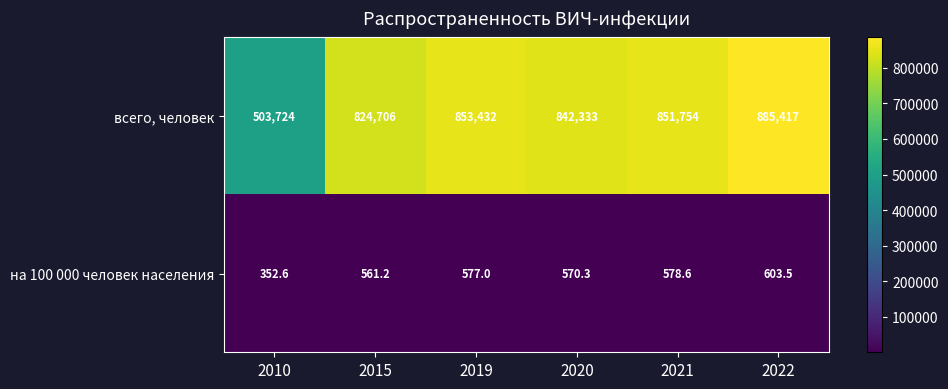

List the series in order of their overall mean, highest first.

всего, человек, на 100 000 человек населения